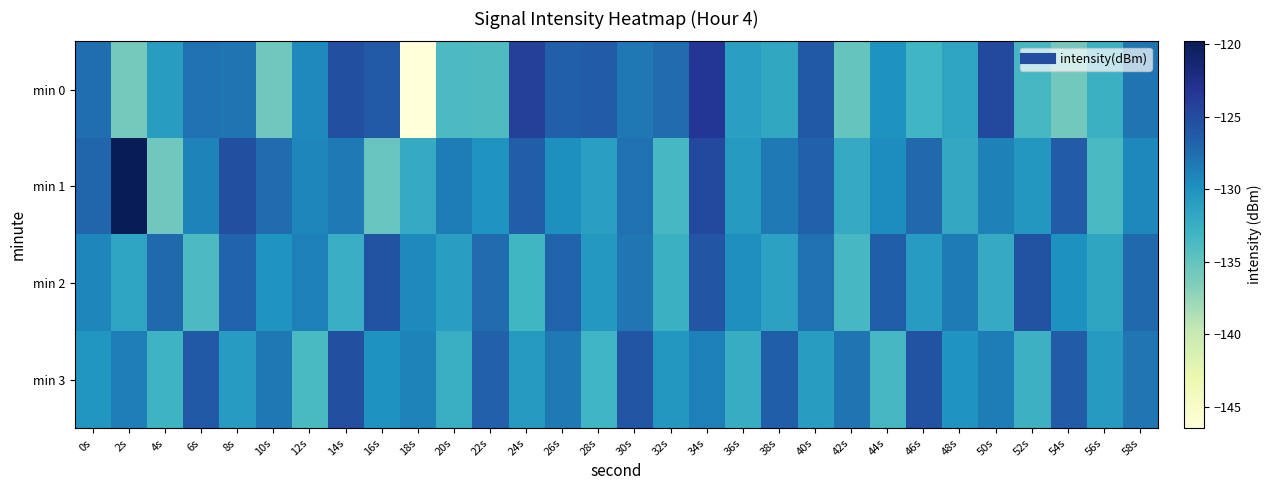

Which has a higher value, 12s or 30s?

30s